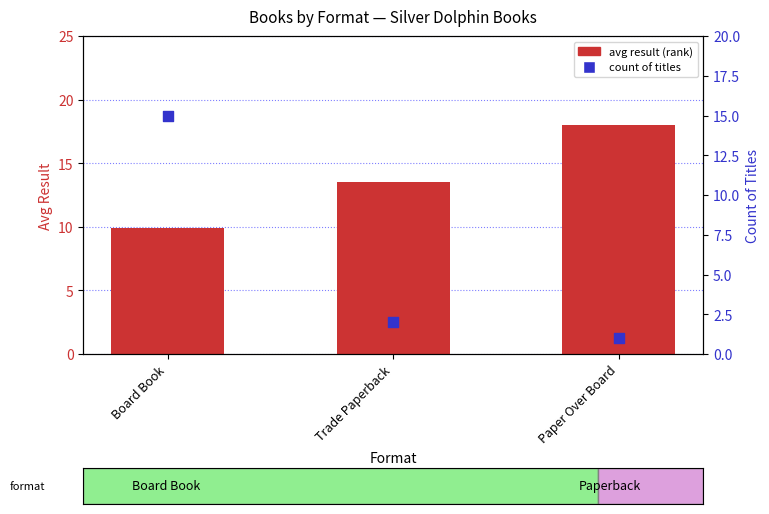

At which category is the sum across all series the highest?

Board Book